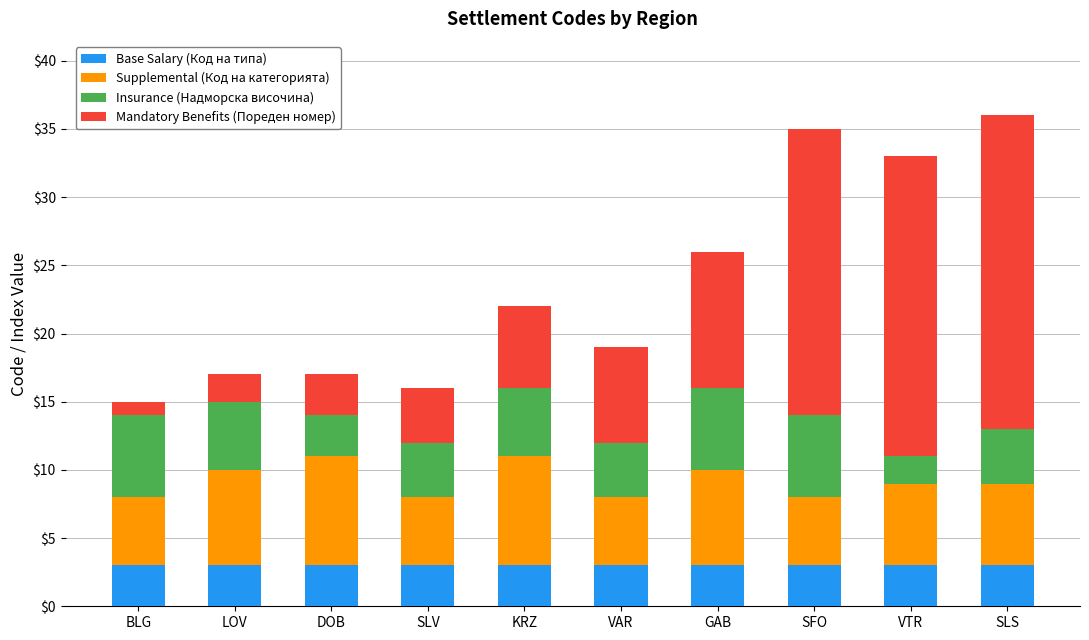

Is it true that Base Salary (Код на типа) equals 3 at KRZ?

True